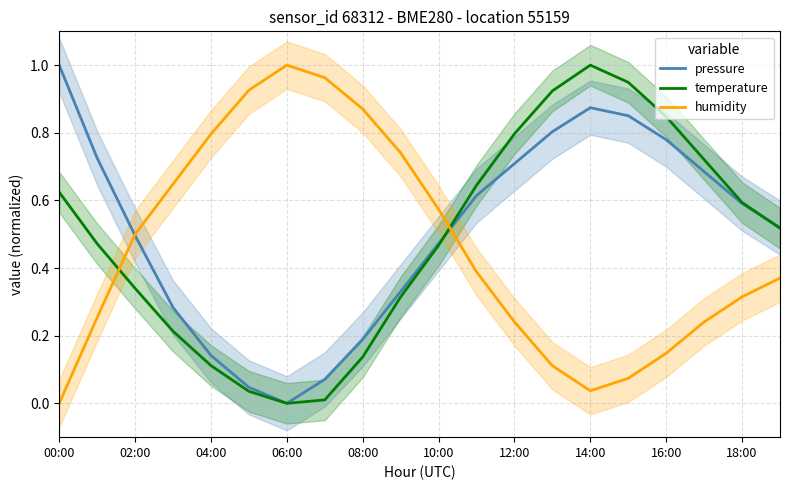

At how many categories does at least one series exceed 0?

20